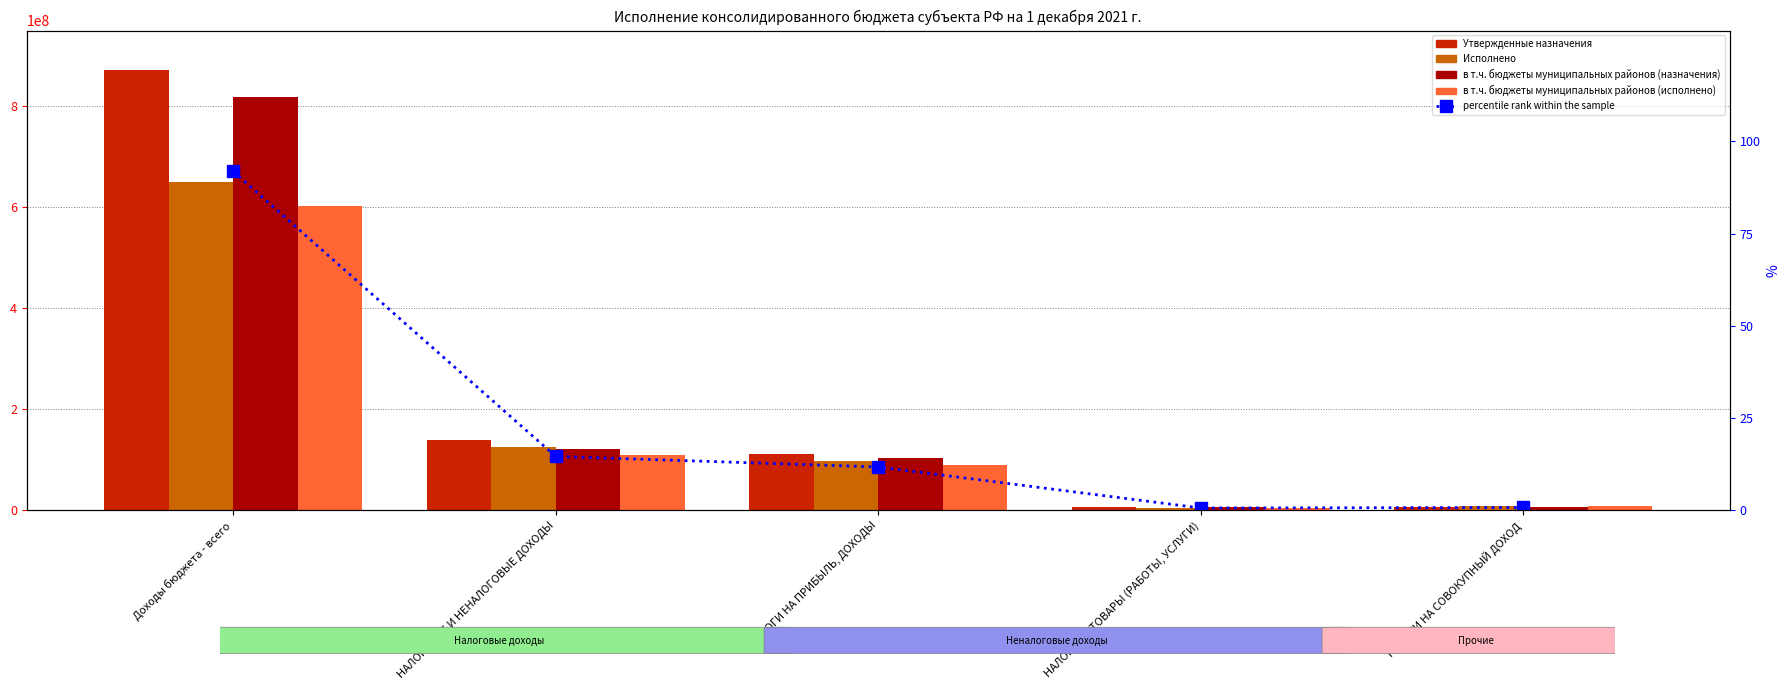

What is the label of the 1st bar from the right?

НАЛОГИ НА СОВОКУПНЫЙ ДОХОД